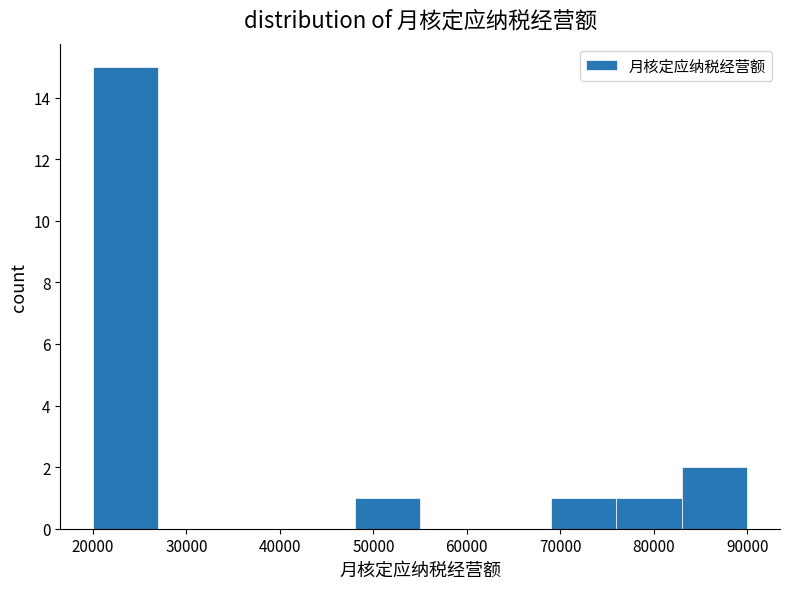

Over which range of the x-axis is the bar tallest?

20000 to 27000